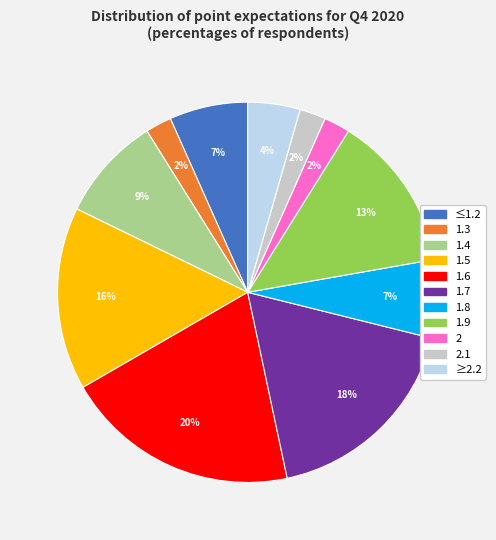

Is there a majority slice in this chart?

No